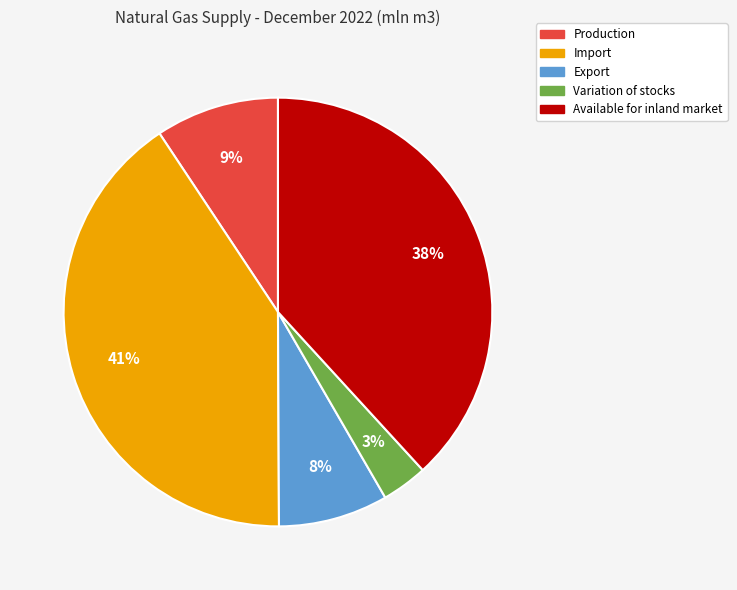

To the nearest percent, what percentage of the pie is Import?

41%